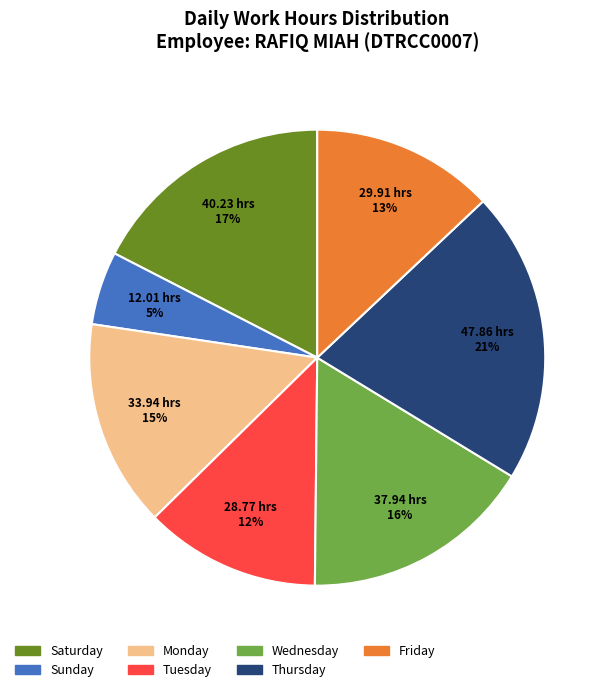

To the nearest percent, what is the average slice percentage?

14%